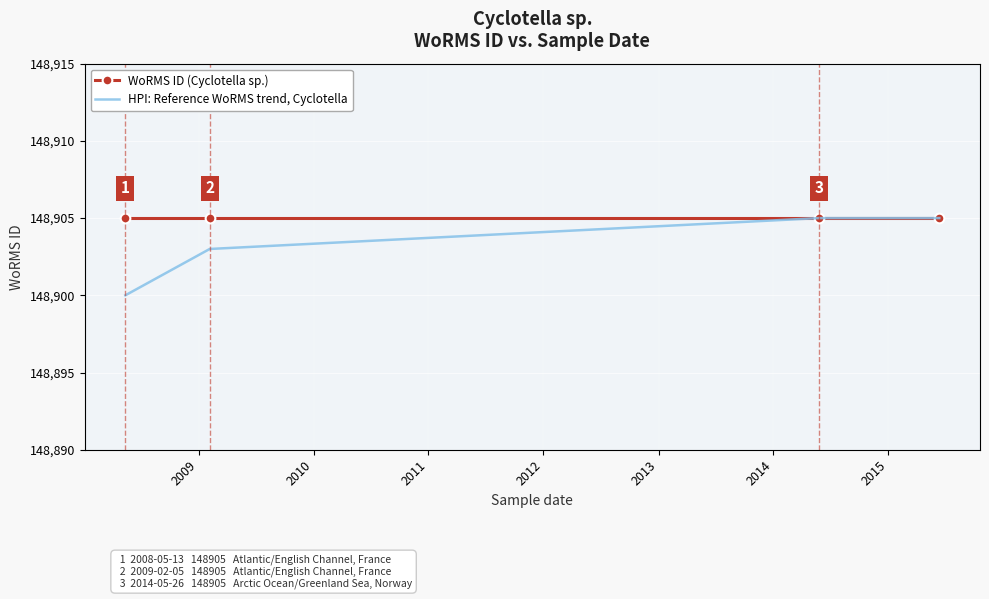

Rank the series by their average value, from lowest to highest.

HPI: Reference WoRMS trend, Cyclotella, WoRMS ID (Cyclotella sp.)